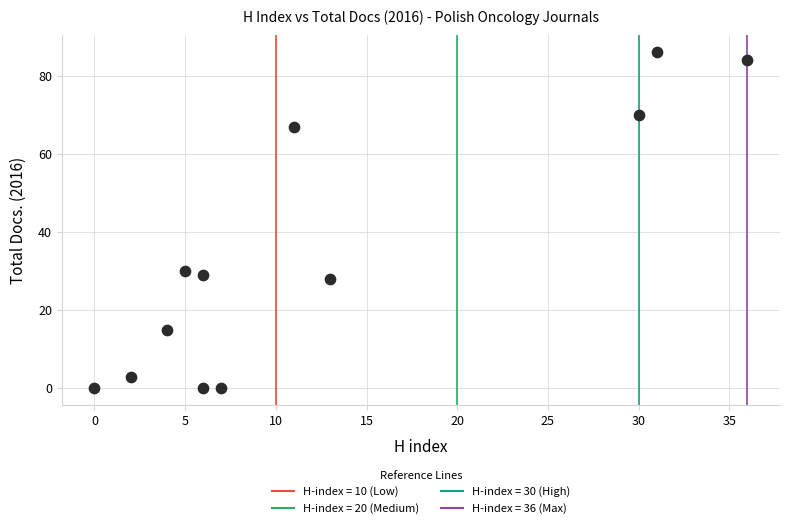

What is the range of Y values (max minus min)?

86